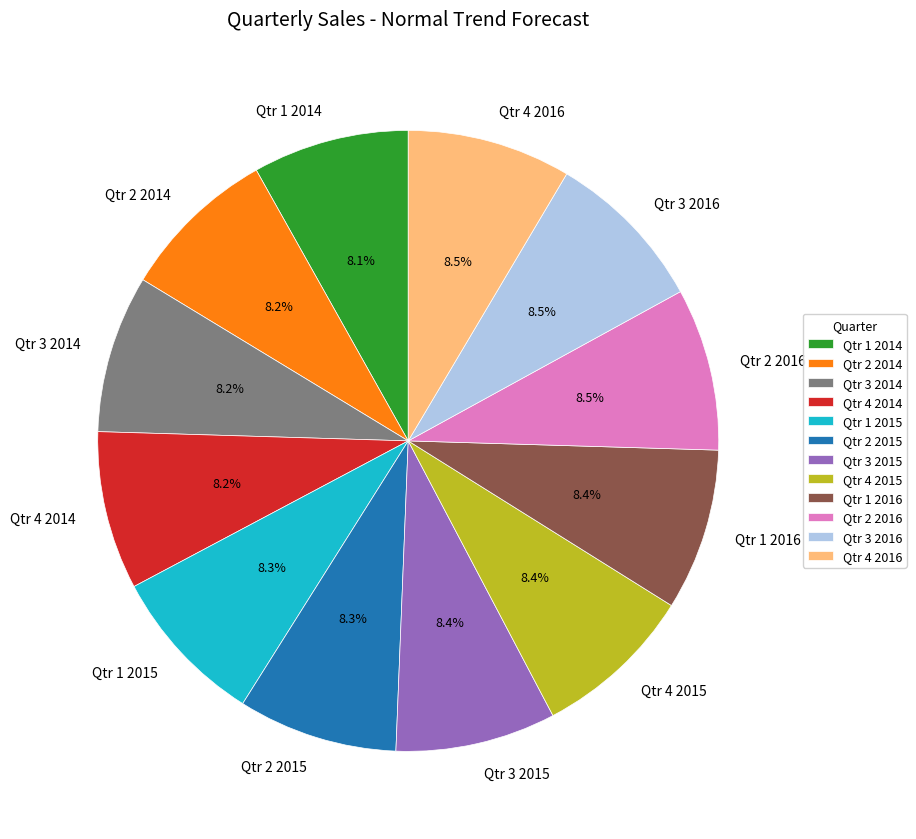

To the nearest percent, what is the average slice percentage?

8%